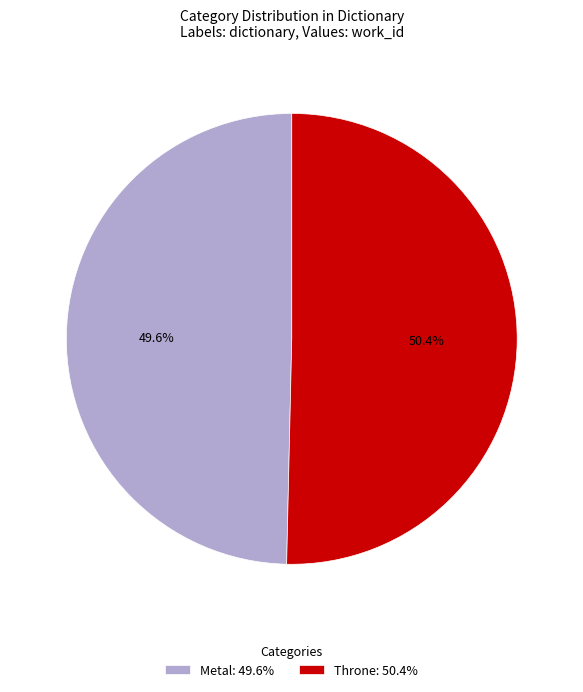

How many slices are in this pie chart?

2